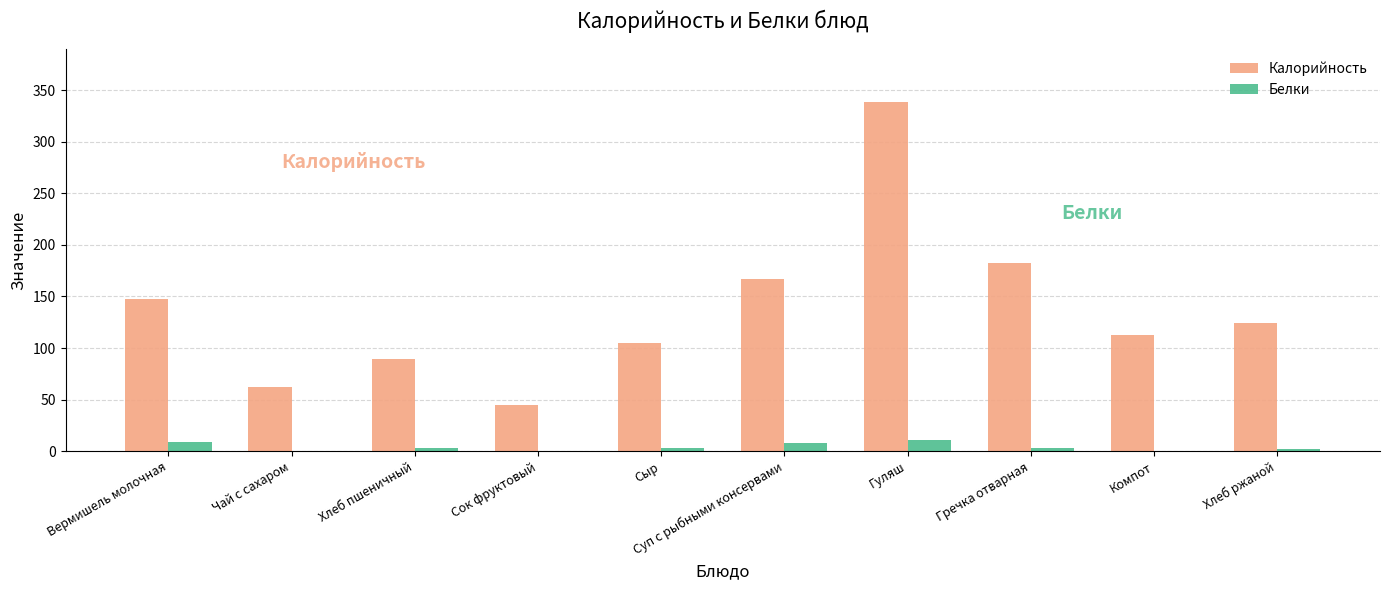

Is it true that Калорийность equals 64 at Сок фруктовый?

False